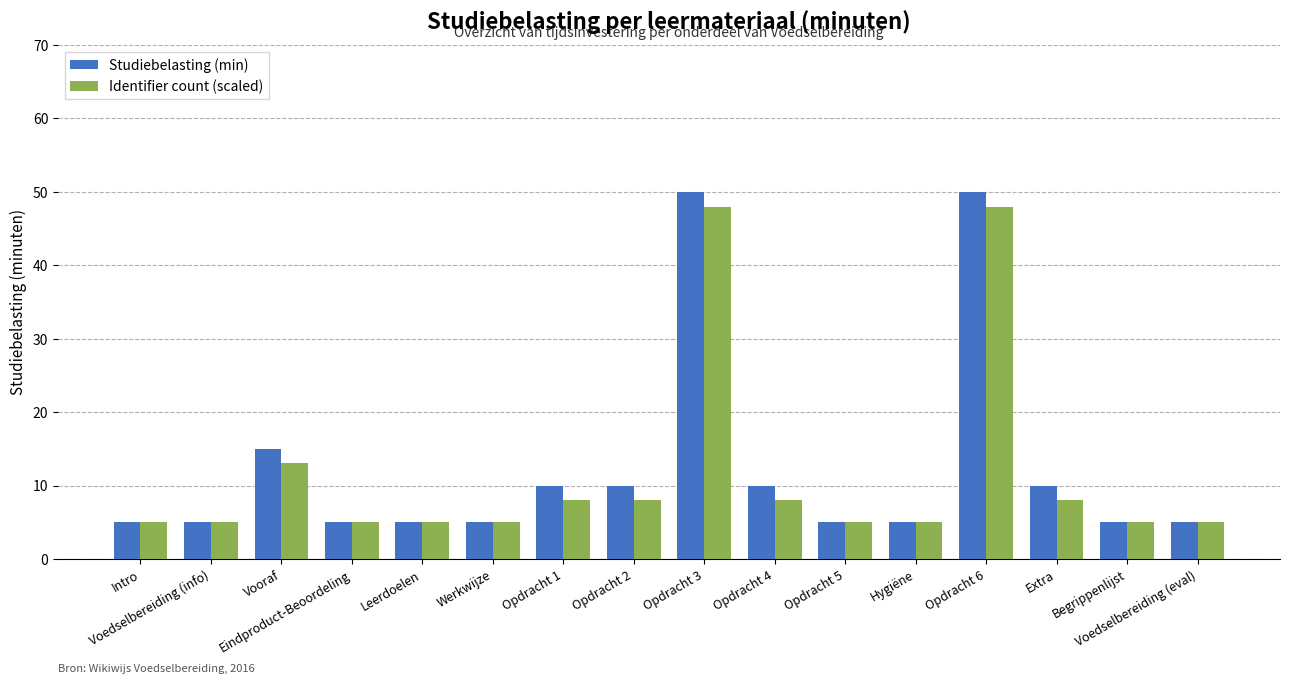

What is the sum of all Studiebelasting (min) values?

200